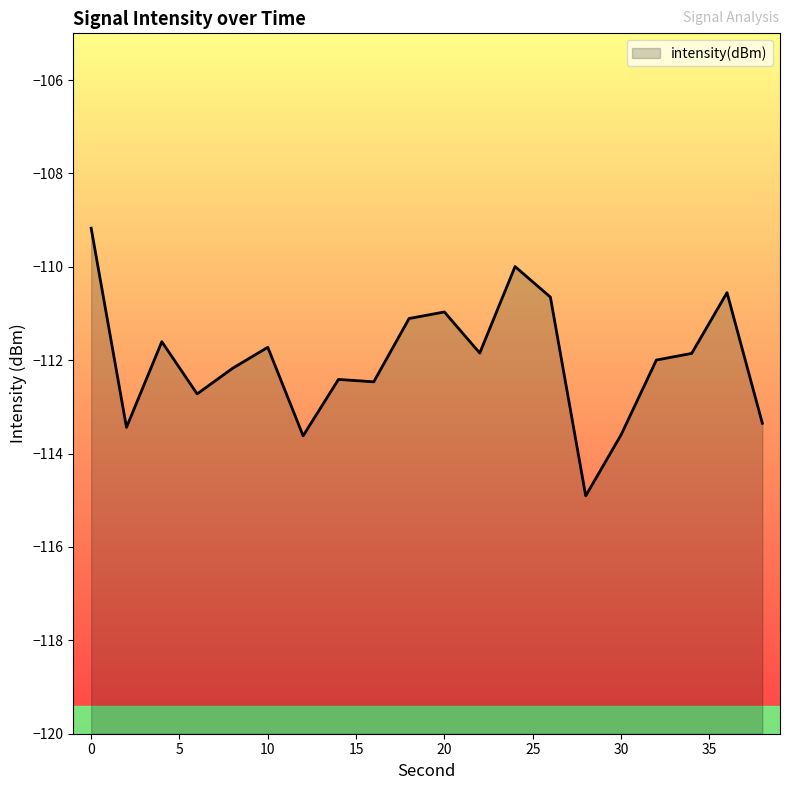

At which category does the data reach its first local peak?

4